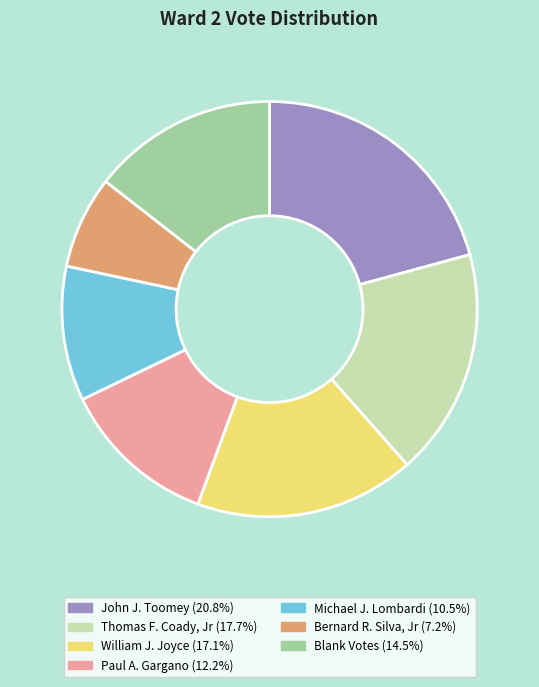

Is Bernard R. Silva, Jr the majority of the pie?

No